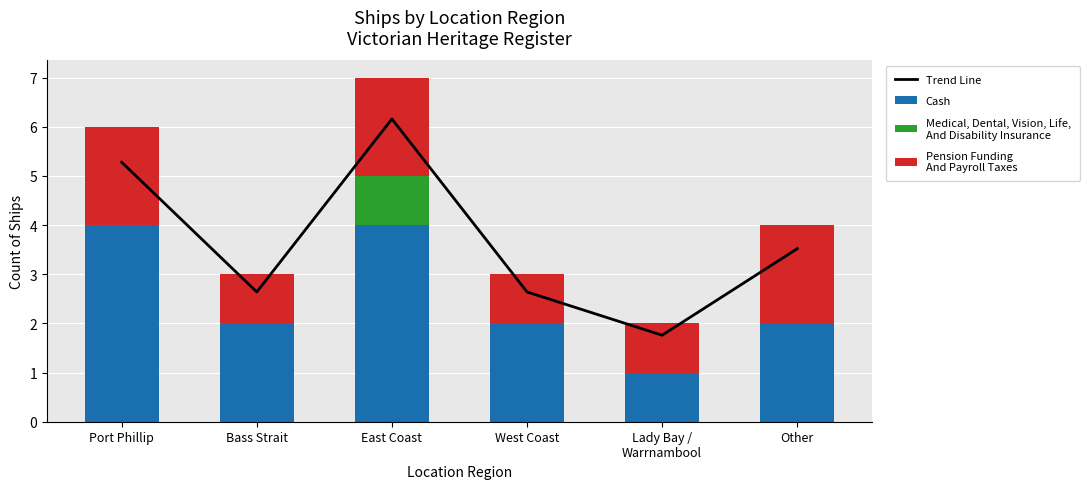

Rank the series by their average value, from lowest to highest.

Medical, Dental, Vision, Life,
And Disability Insurance, Pension Funding
And Payroll Taxes, Cash, Trend Line